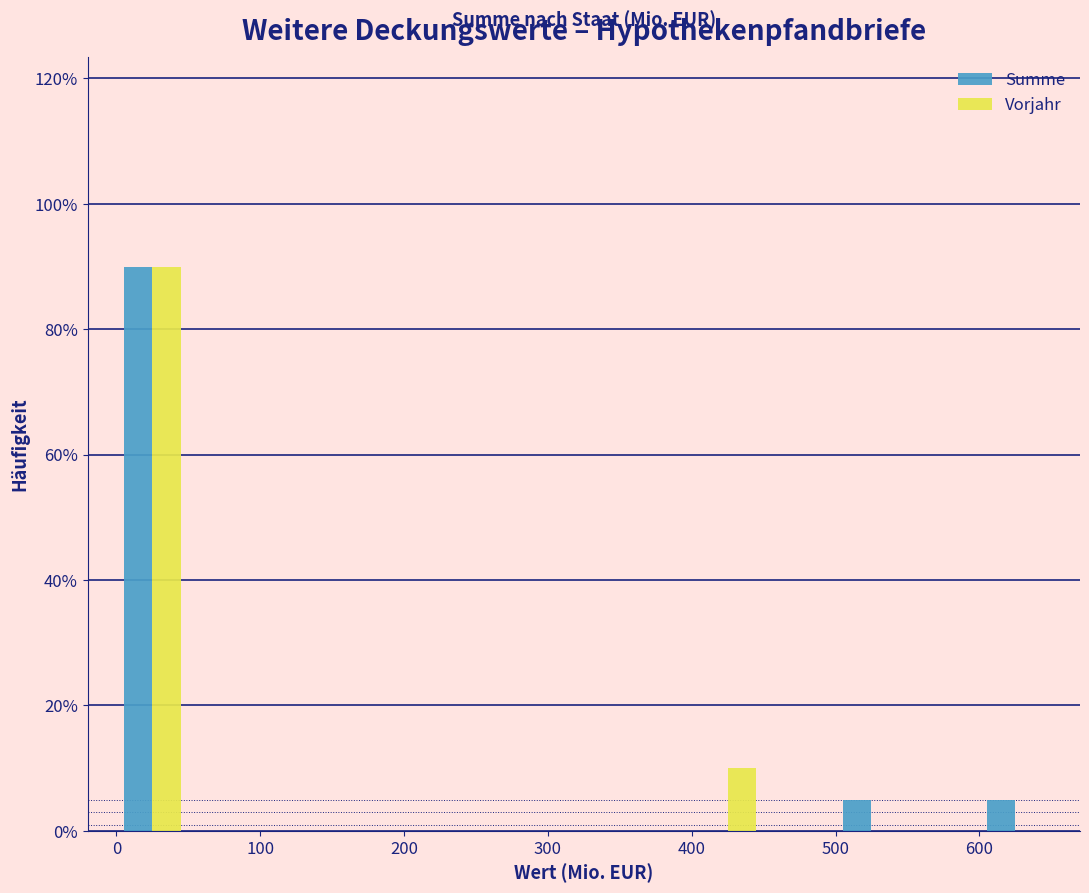

What is the height of the Summe bar covering 600 to 650 on the x-axis? The values are not printed on the chart, so give them approximately, as read against the axis.

6